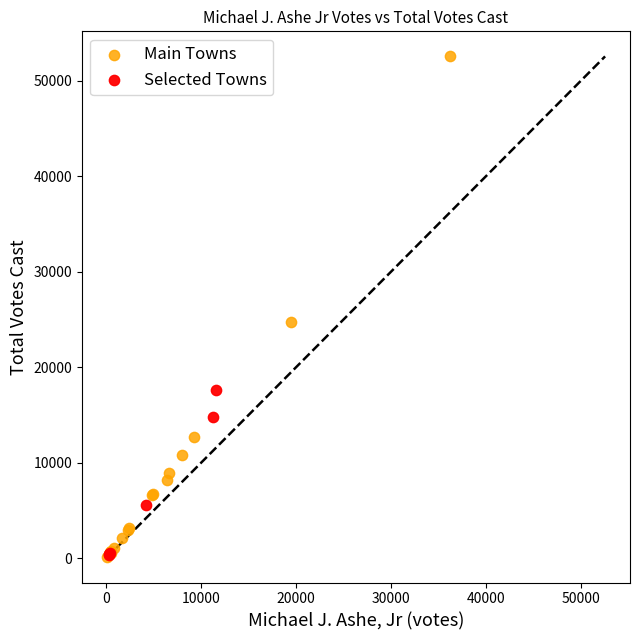

What are all the series names shown in the legend?

Main Towns, Selected Towns